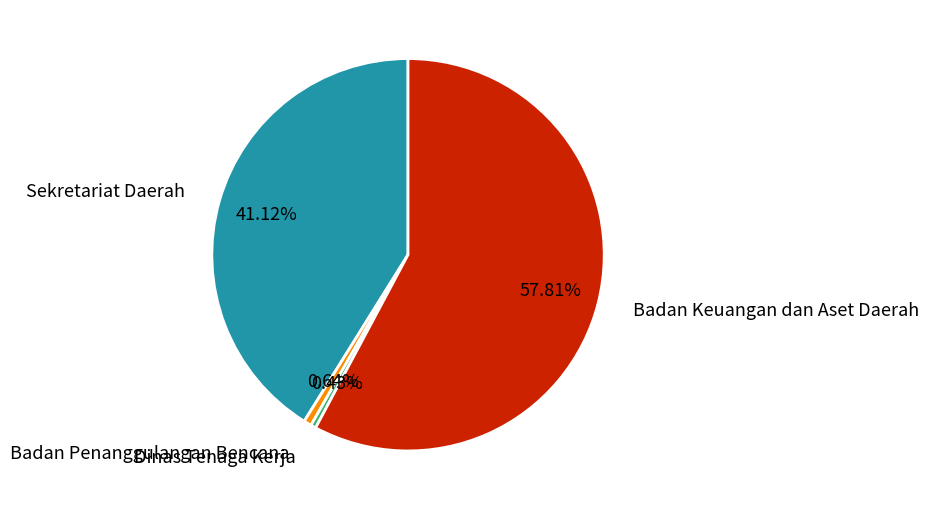

What percentage is NOT represented by Badan Keuangan dan Aset Daerah?

42.2%